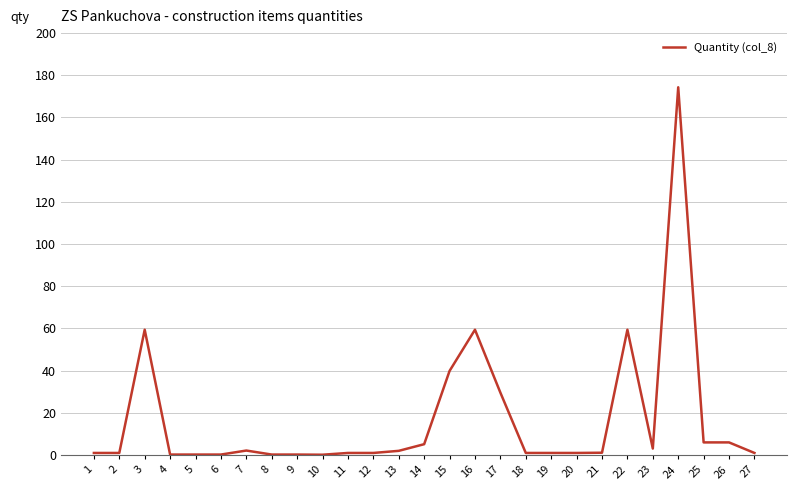

The chart shows a value of 0.2 at 10. True or false?

True